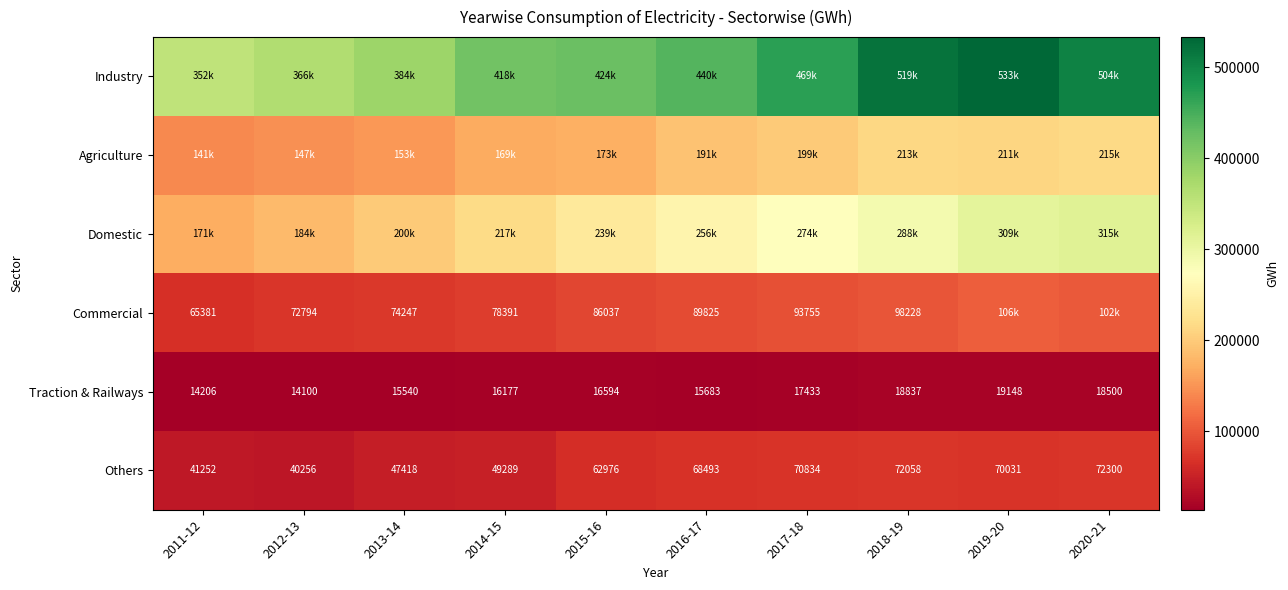

How many data points in Traction & Railways are less than 16594?

5